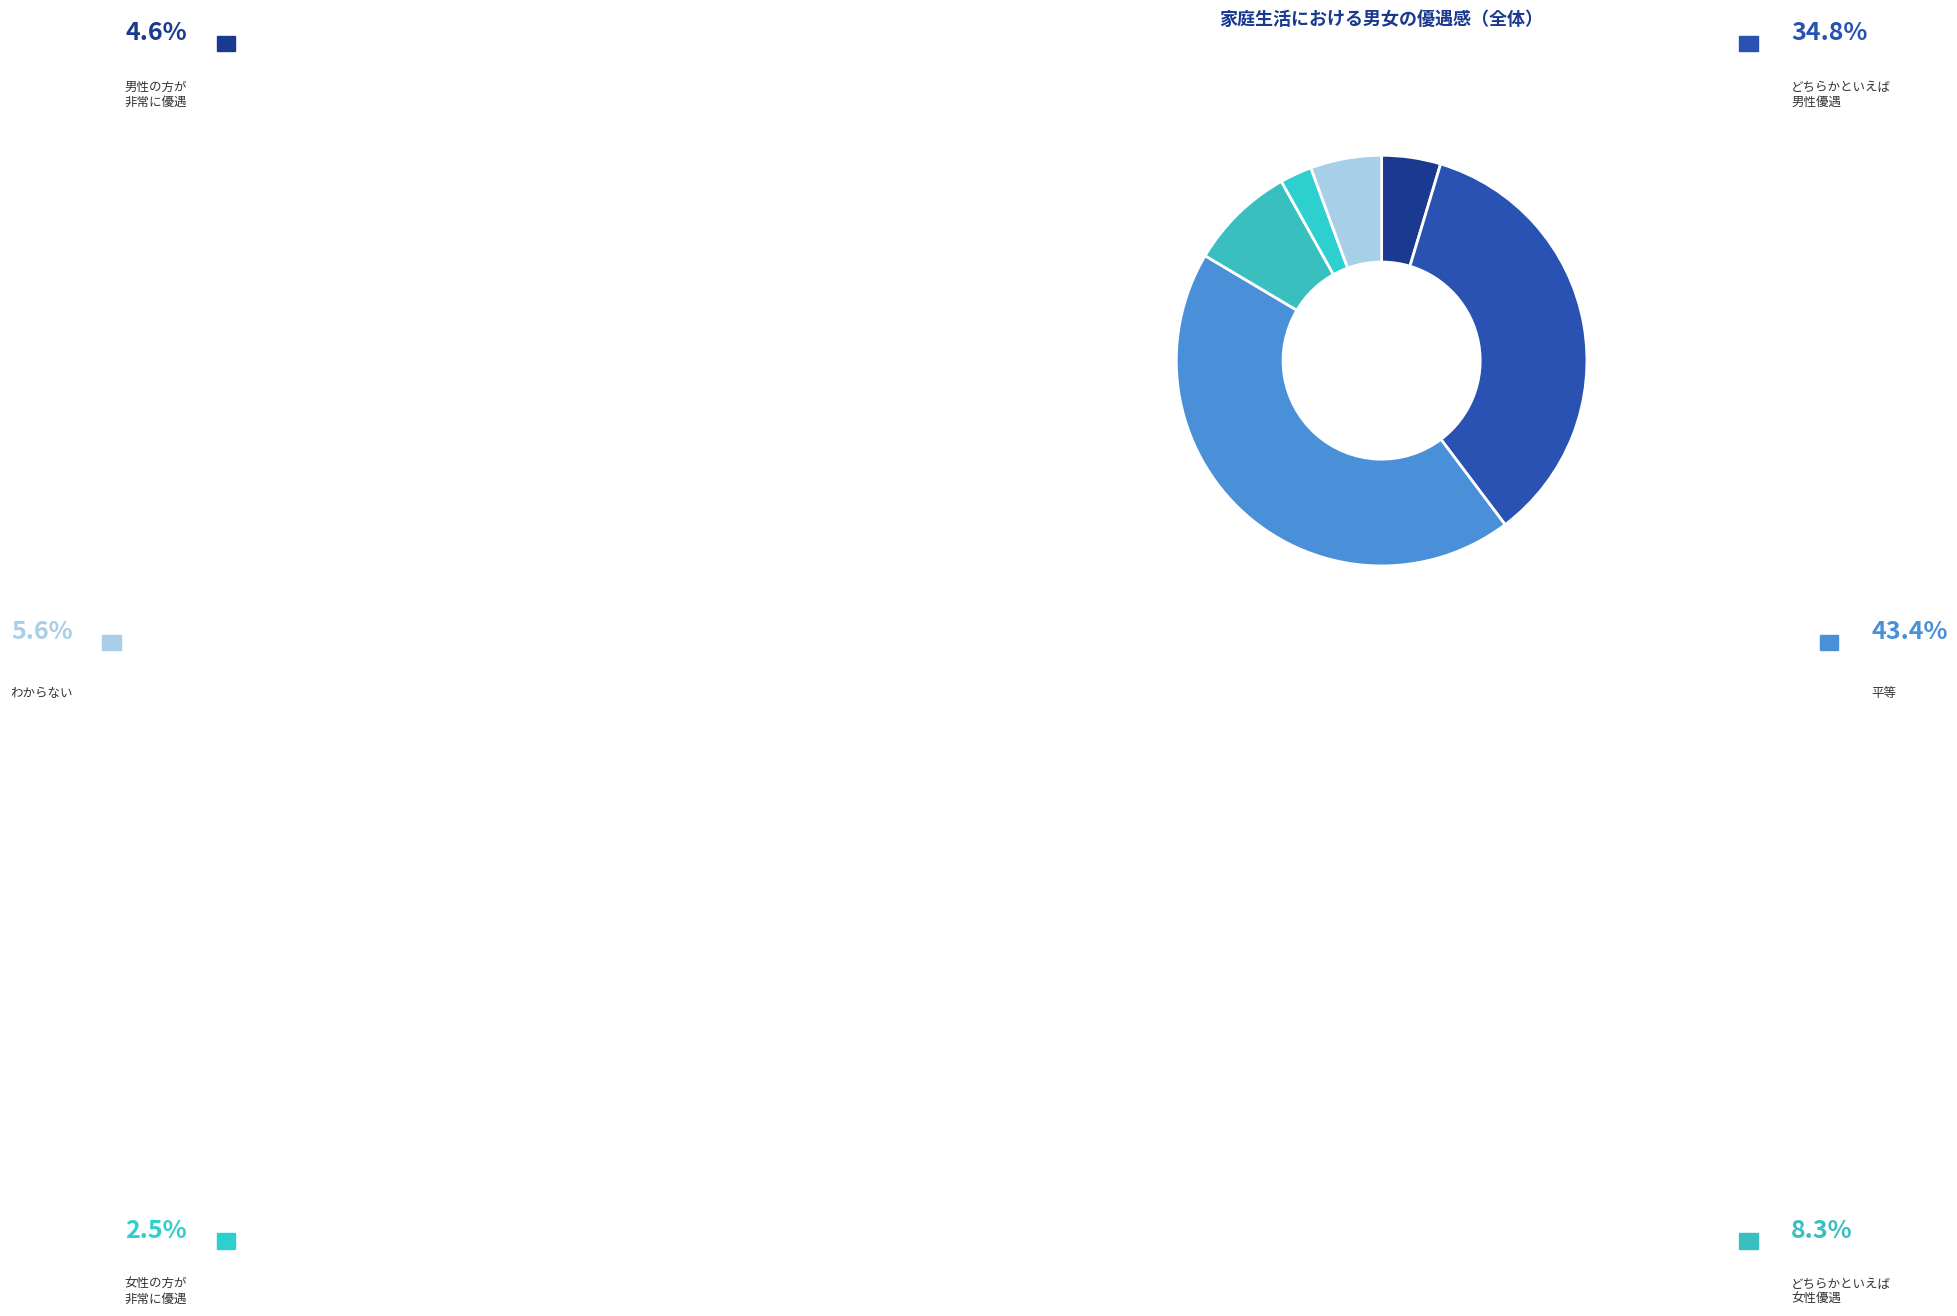

Which category has the biggest portion of the pie?

平等